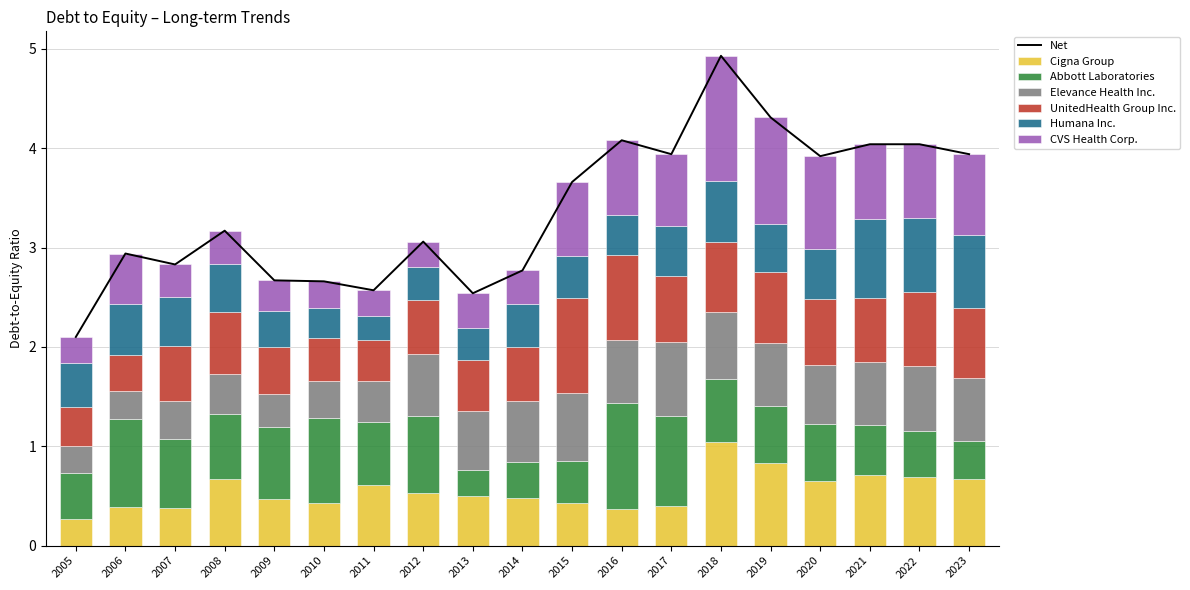

Are the bars horizontal?

No